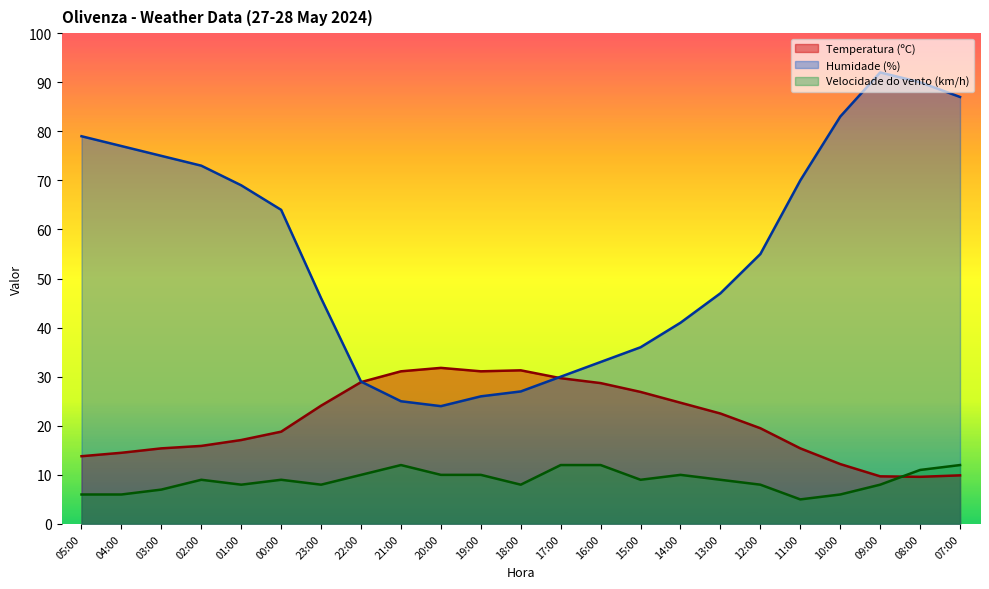

How many lines are shown in the chart?

3